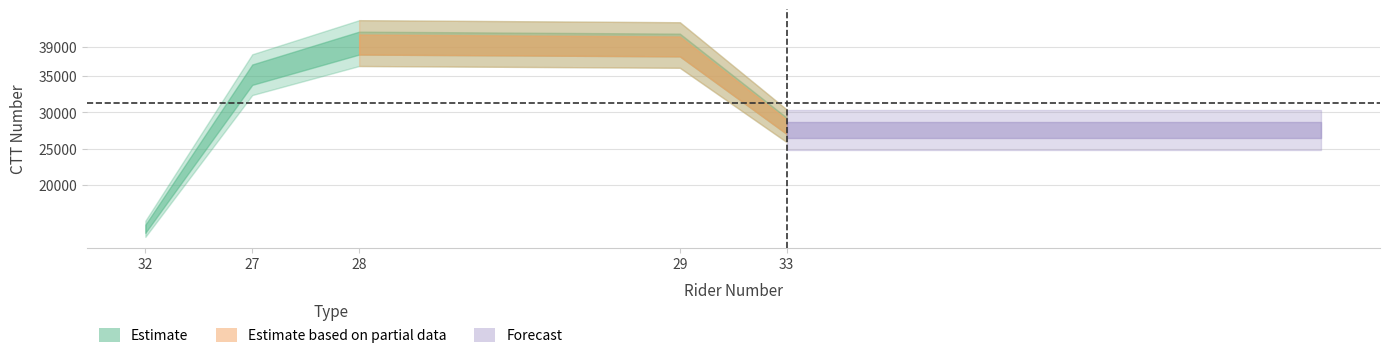

Is it true that number equals 12 at 32?

False